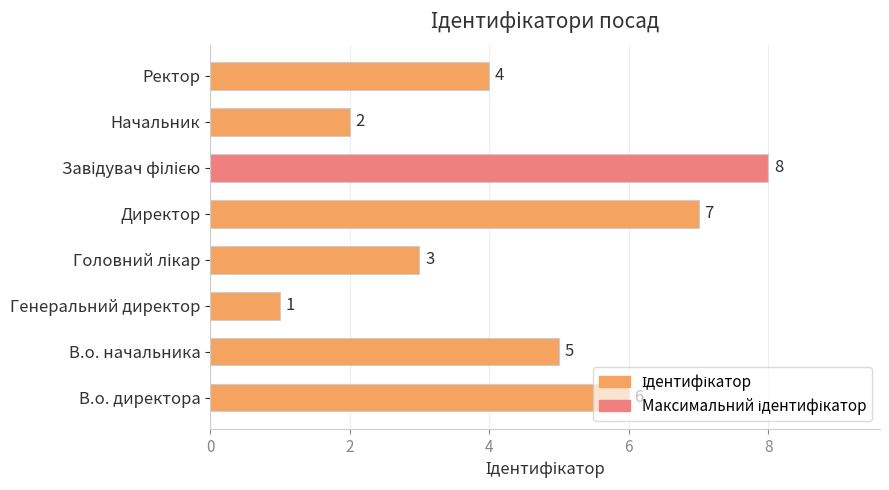

What is the difference between the maximum and minimum values?

7